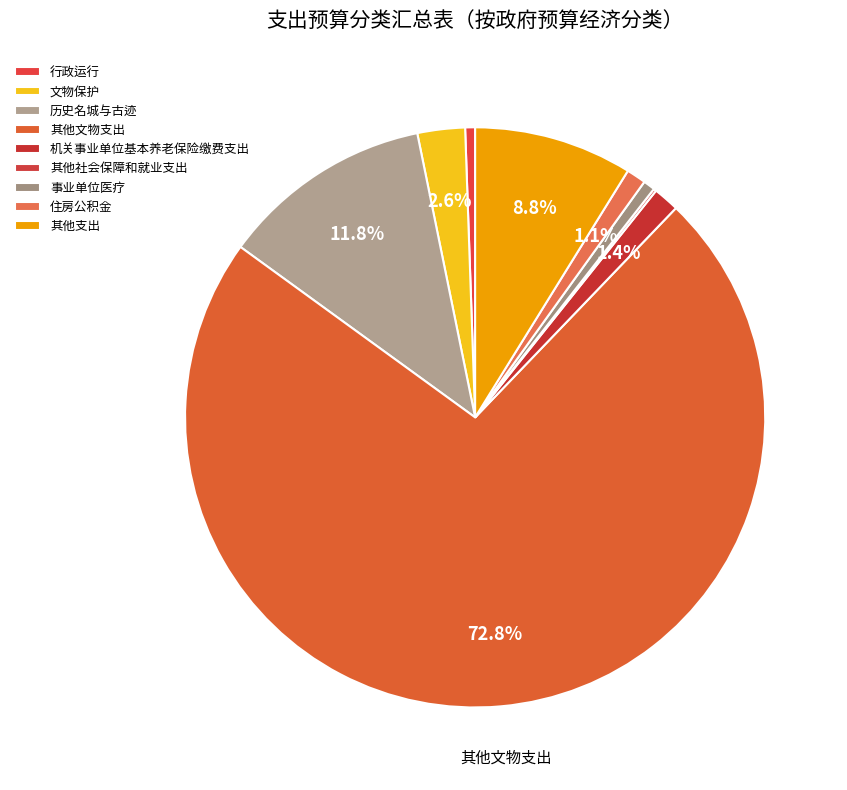

Is the sum of 历史名城与古迹 and 事业单位医疗 greater than half?

No